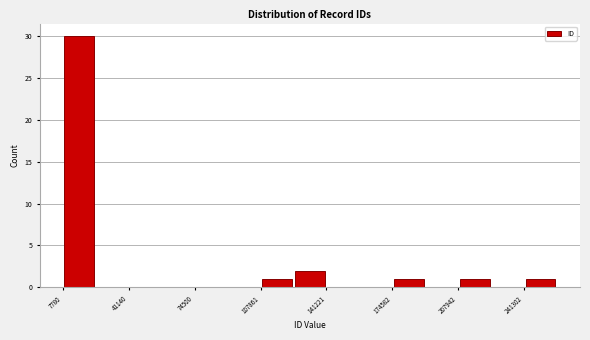

Around what value on the x-axis is the tallest bar? Give the approximate position of its centre, as read against the axis.

15000